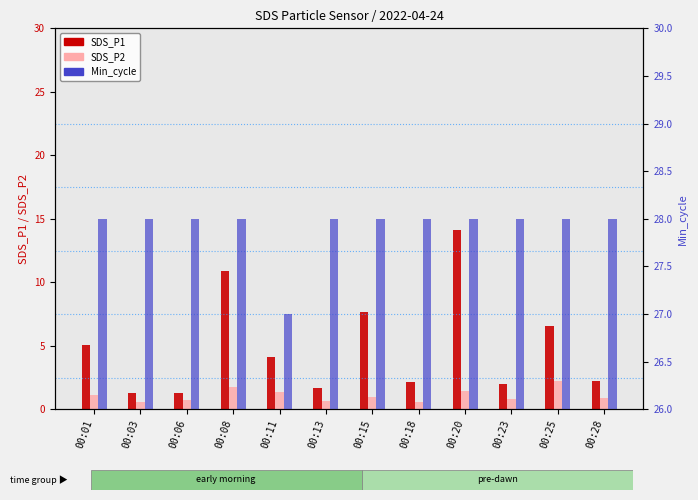

Is it true that SDS_P1 equals 1.7 at 00:13?

True